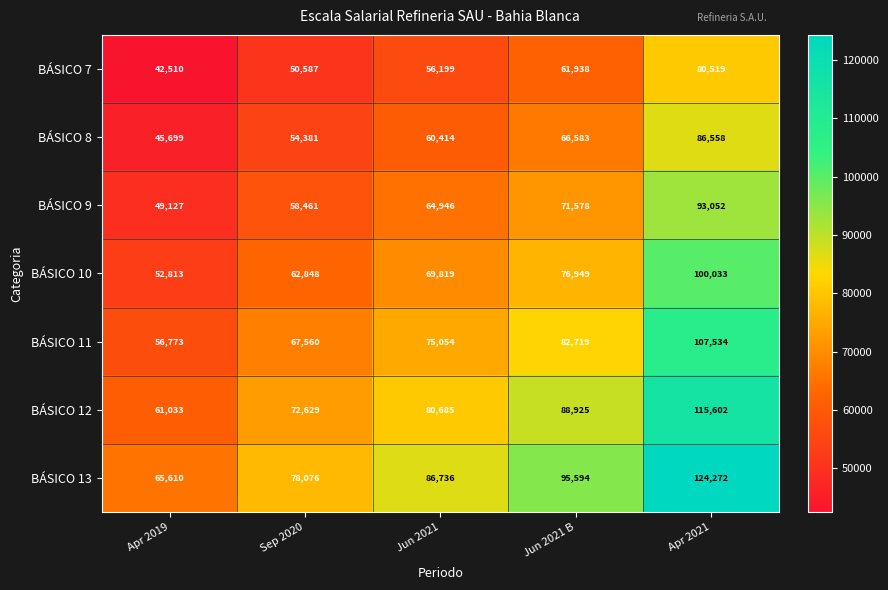

Which series has the largest total across all categories?

BÁSICO 13